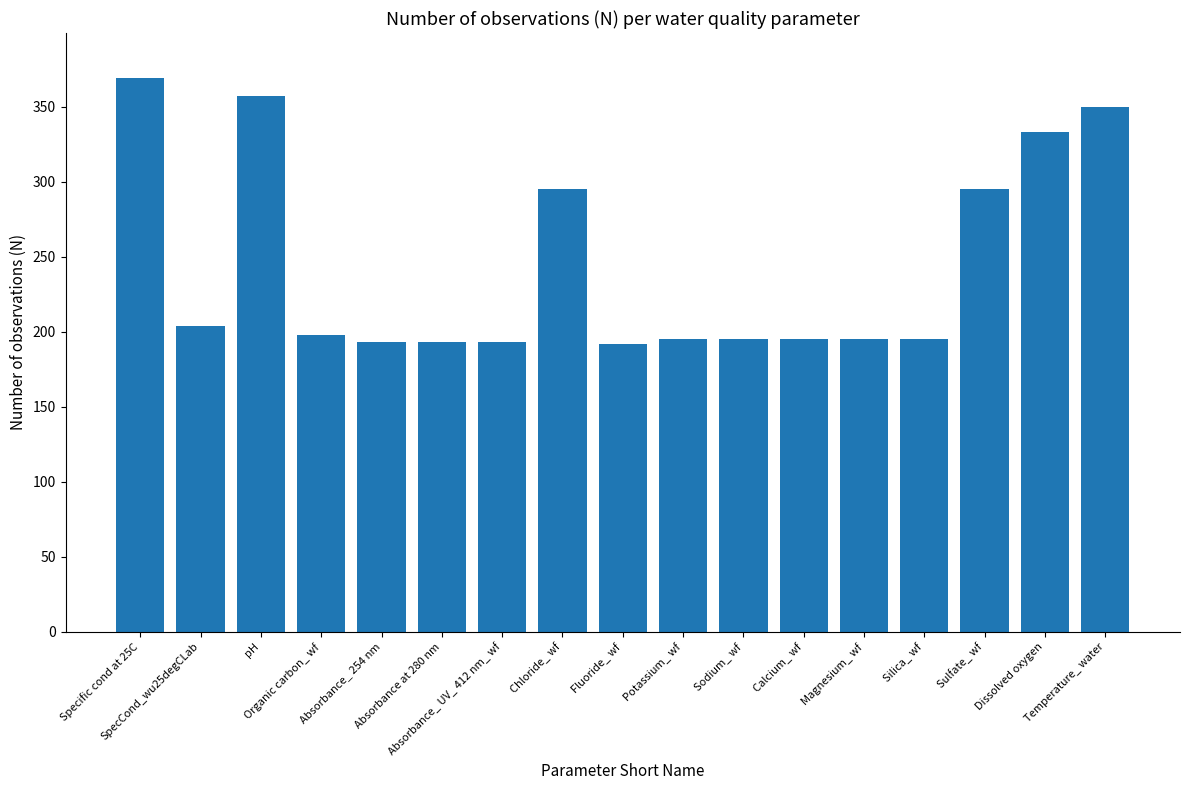

How many bars are there in total?

17